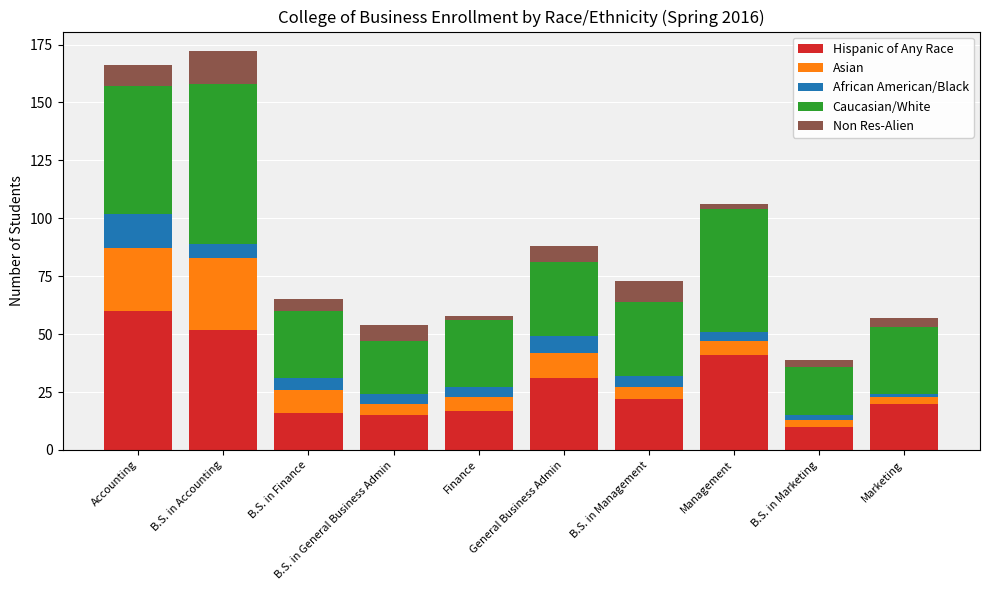

What is the total value across all series at B.S. in Accounting?

172